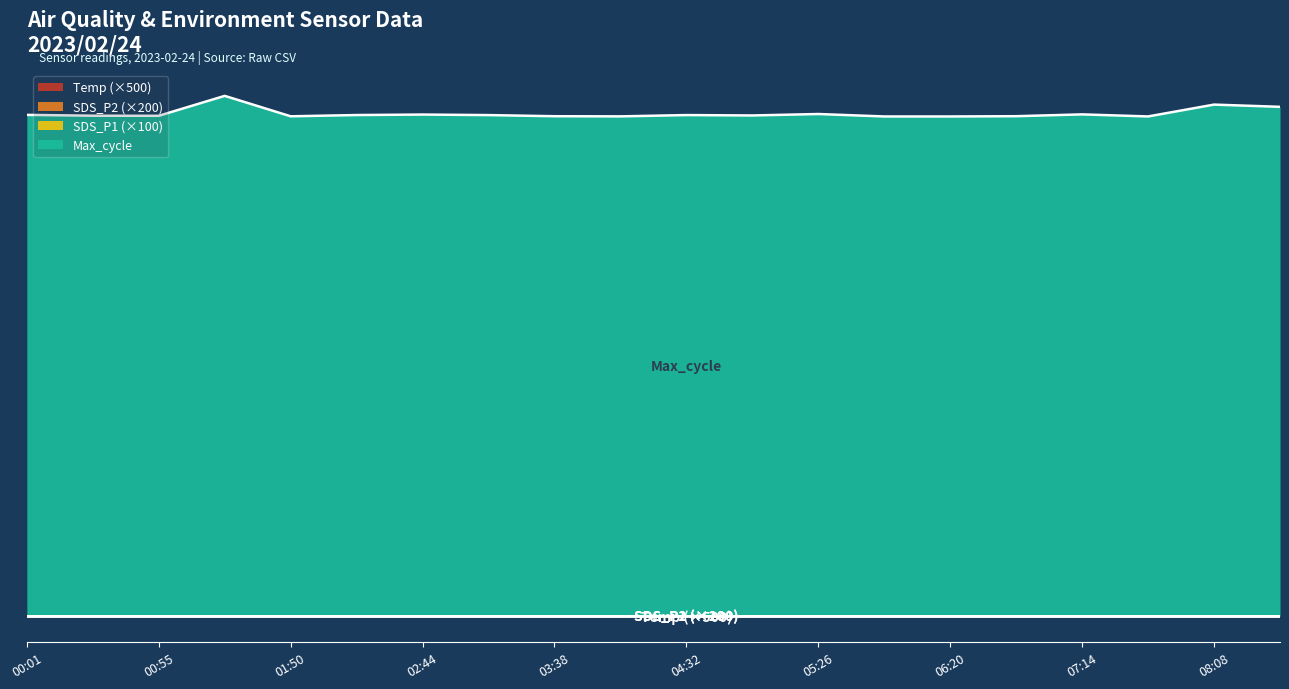

True or false: SDS_P1 and Temp cross at least once.

False